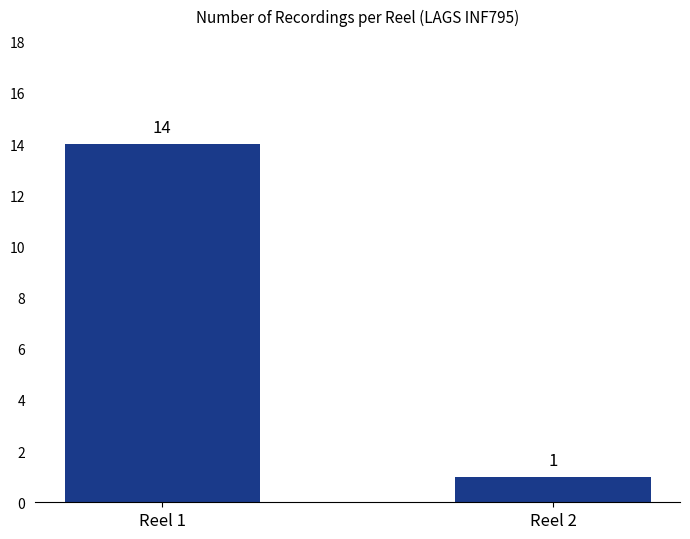

List the labels in order of value, largest first.

Reel 1, Reel 2